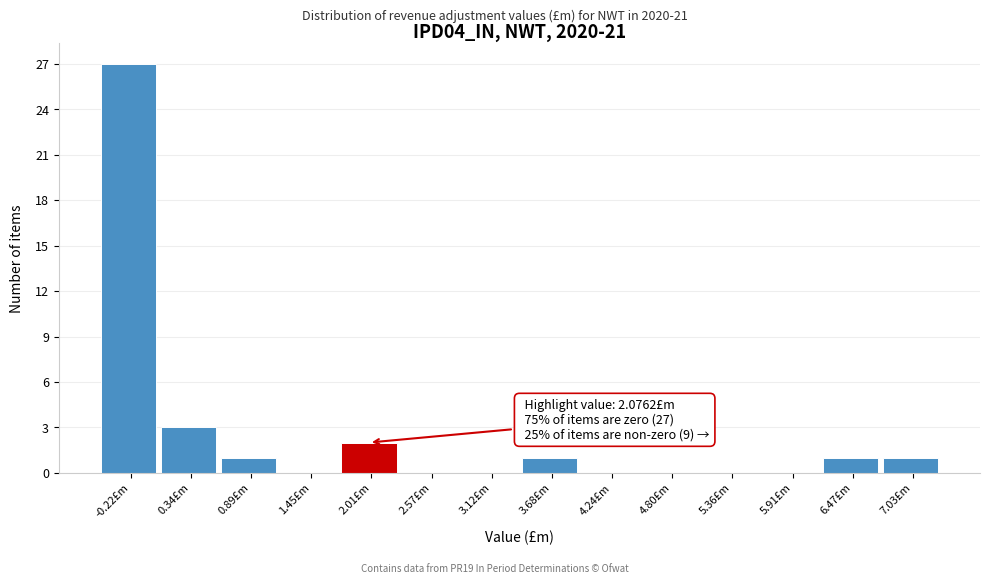

Over which range of the x-axis is the bar tallest?

-0.5 to 0.1